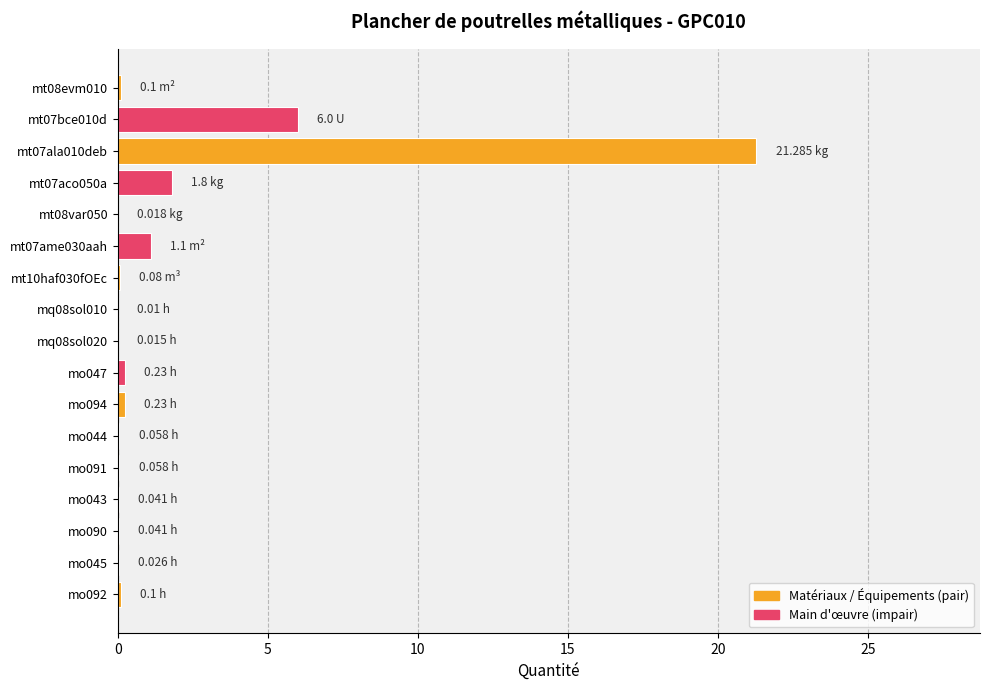

Where is the data nearest to the value 10?

mt07bce010d